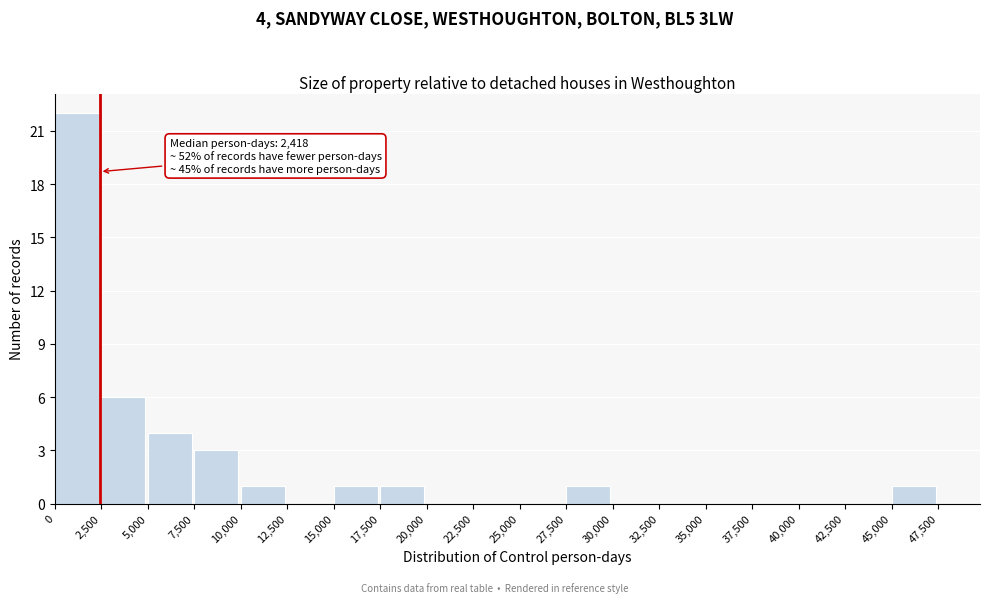

Over which range of the x-axis is the bar tallest?

0 to 2,500